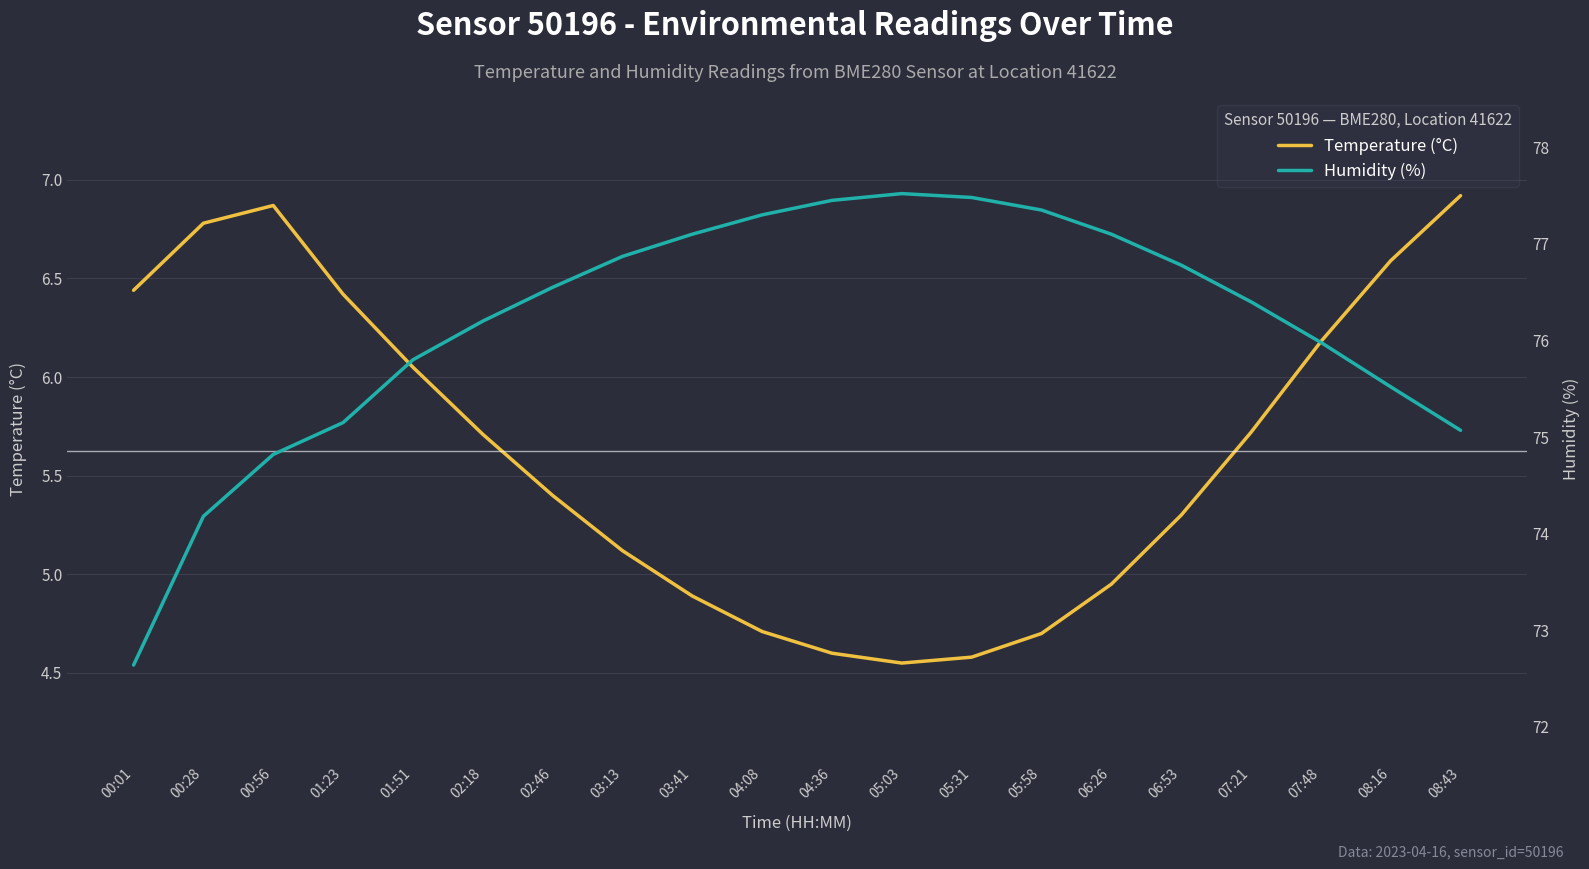

How many data points does each series have?

20